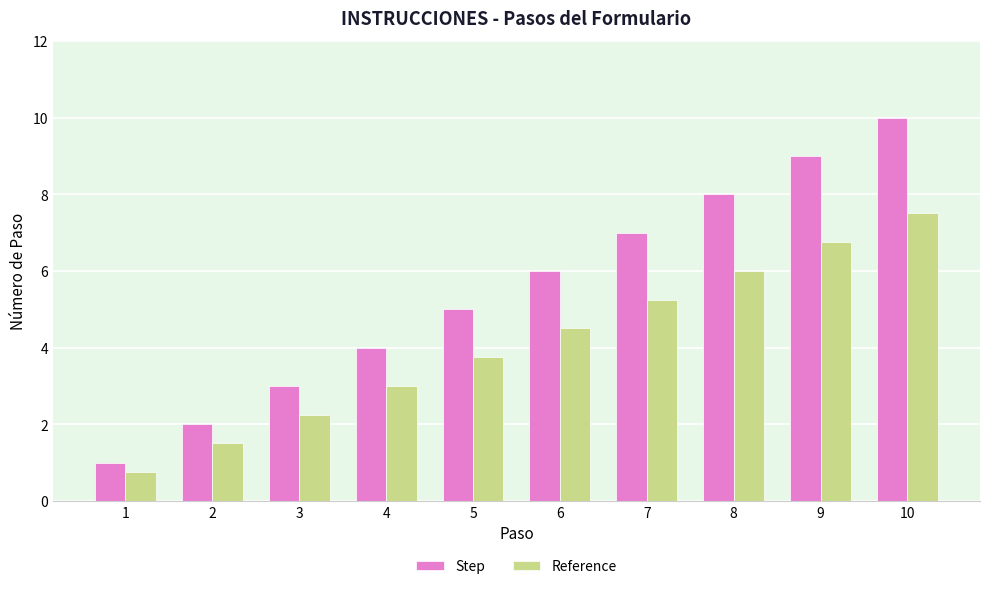

Where is Reference nearest to the value 4?

5